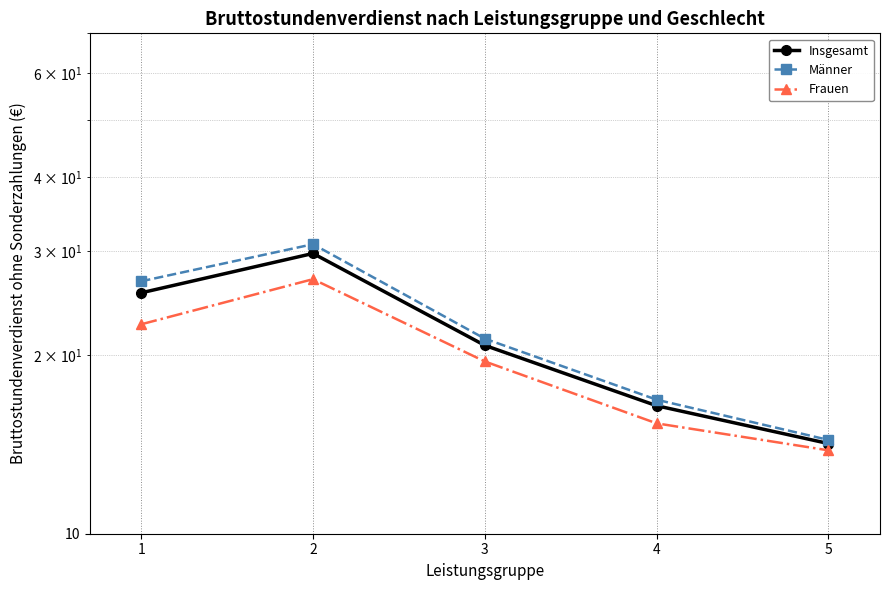

What is the difference between the maximum and second lowest values in the Frauen series?

11.6